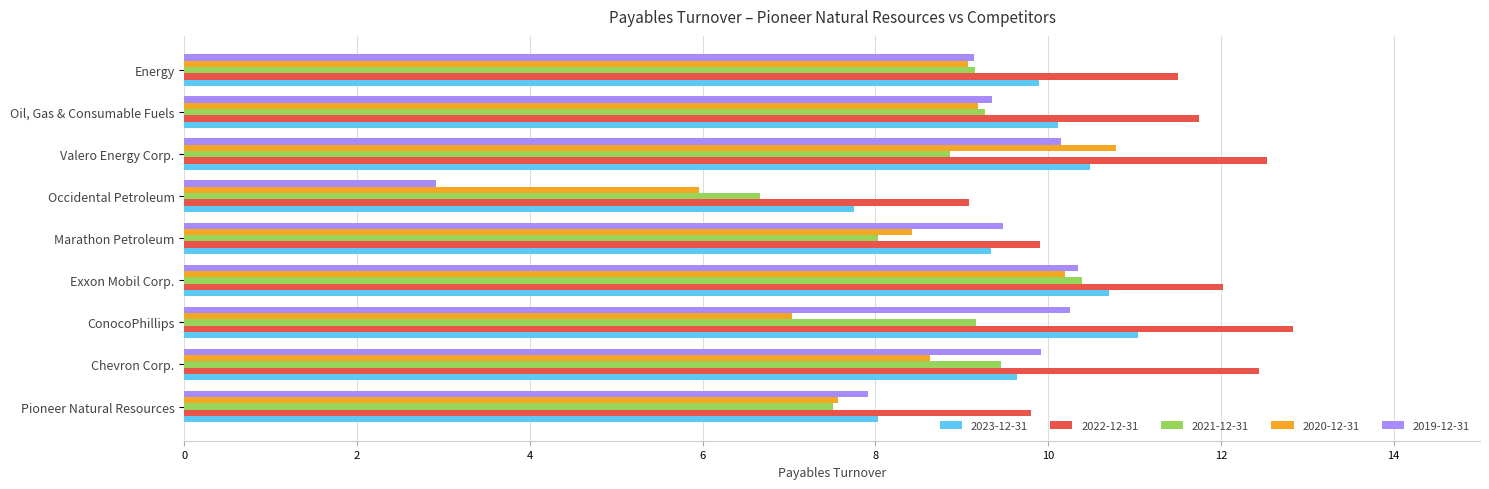

Where is 2021-12-31 nearest to the value 8?

Marathon Petroleum